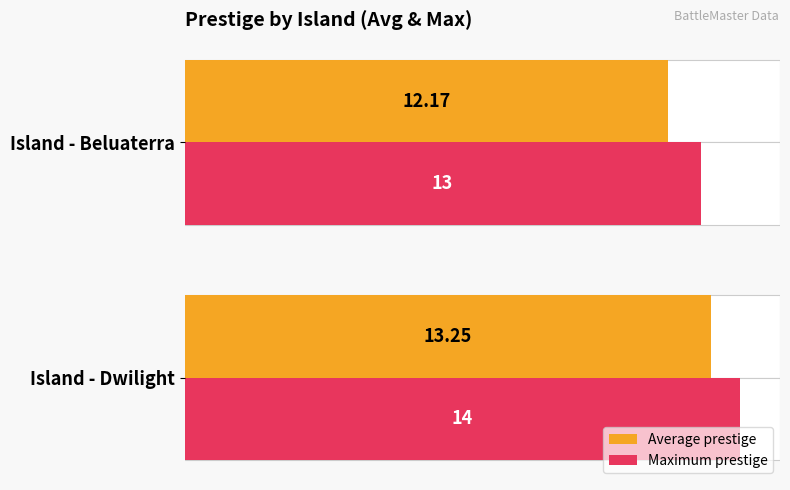

What is the spread (max minus min) of values at 0?

0.8